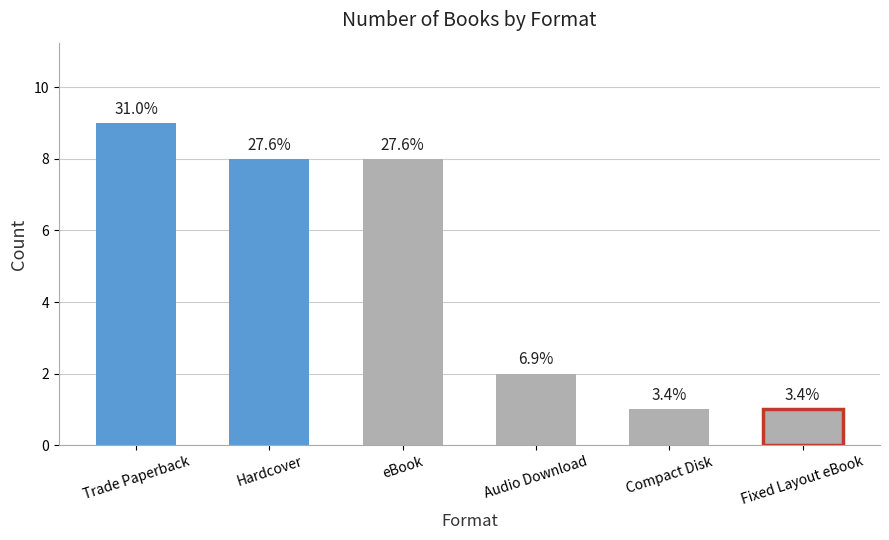

Which label corresponds to the smallest value in the chart?

Compact Disk